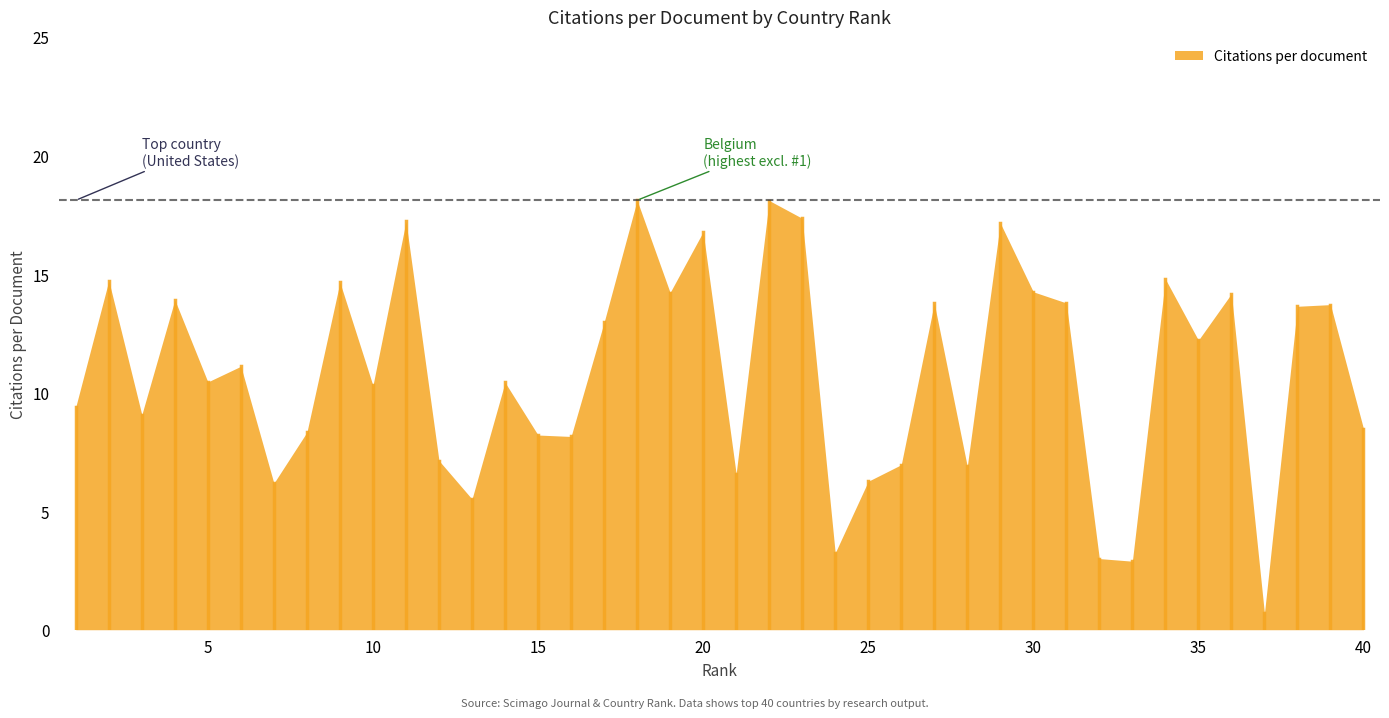

Reading right to left, list all the values displayed in this chart.

40=8.5	39=13.7	38=13.6	37=0.7	36=14.2	35=12.2	34=14.8	33=2.9	32=3.0	31=13.8	30=14.2	29=17.1	28=6.9	27=13.8	26=7.0	25=6.3	24=3.2	23=17.4	22=18.1	21=6.6	20=16.8	19=14.2	18=18.1	17=13.0	16=8.2	15=8.2	14=10.4	13=5.5	12=7.1	11=17.2	10=10.3	9=14.7	8=8.3	7=6.2	6=11.1	5=10.4	4=13.9	3=9.1	2=14.7	1=9.4